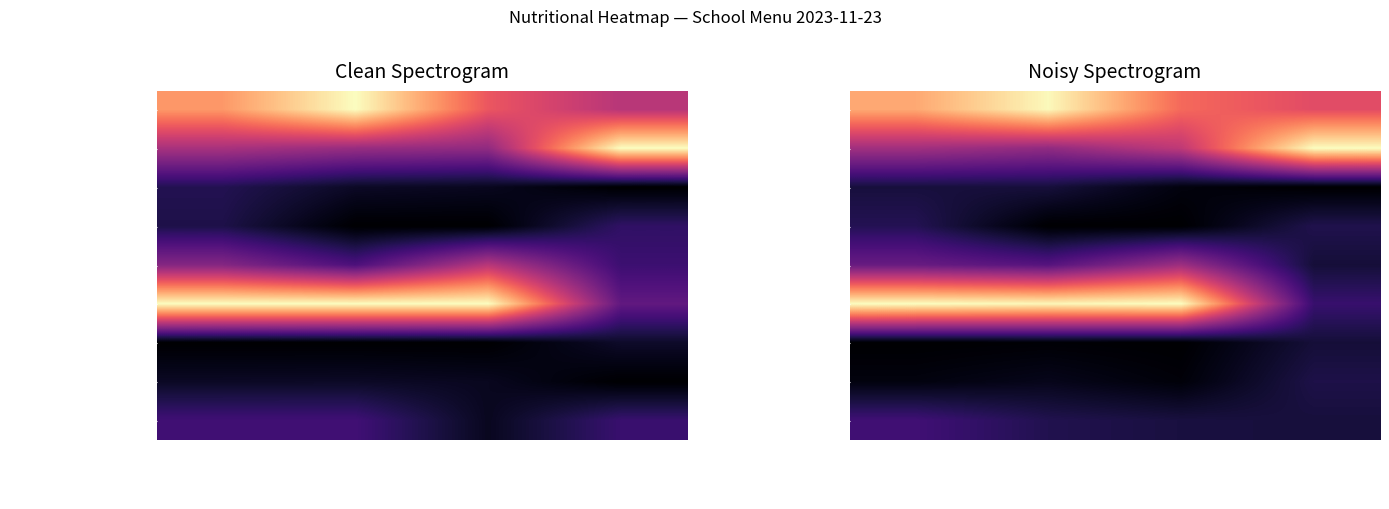

How many data points does each series have?

4